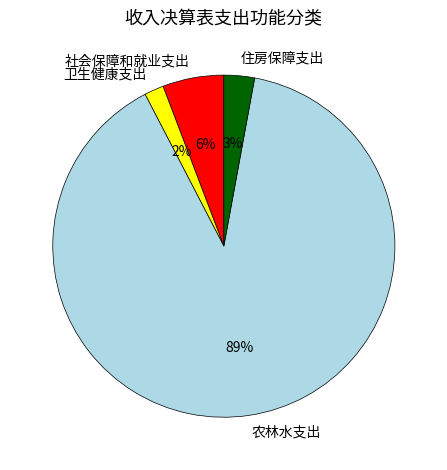

Is there a majority slice in this chart?

Yes